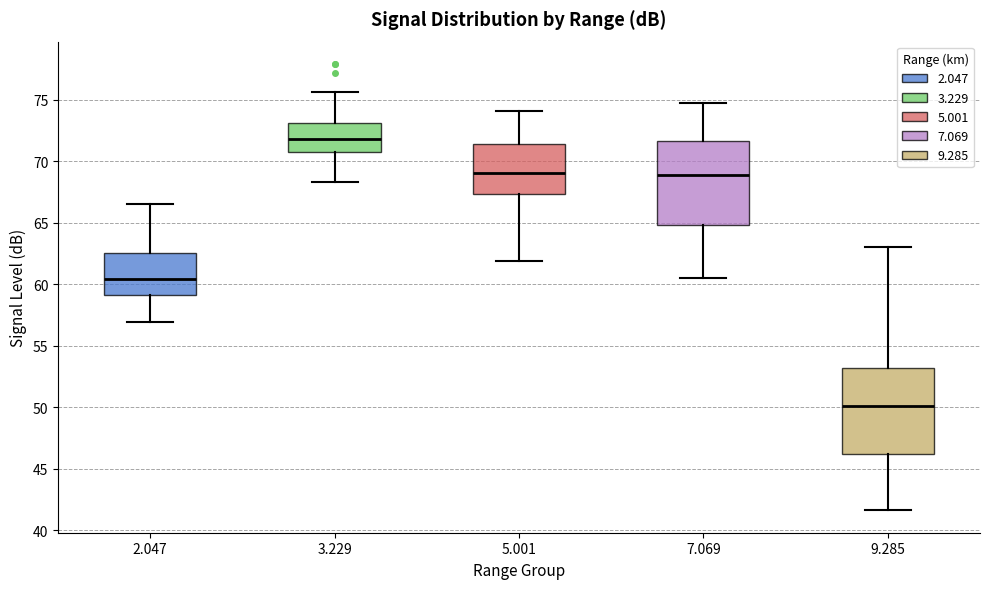

Reading left to right, read every box against the y-axis: the position of its median line, the range the box covers, and the ends of its whiskers. The values are not printed on the chart, so give them approximately, as read against the axis.

2.047: median 60.5, box 59.0 to 62.5, whiskers 57.0 to 66.5
3.229: median 72.0, box 70.5 to 73.0, whiskers 68.5 to 75.5
5.001: median 69.0, box 67.5 to 71.5, whiskers 62.0 to 74.0
7.069: median 69.0, box 65.0 to 71.5, whiskers 60.5 to 74.5
9.285: median 50.0, box 46.0 to 53.0, whiskers 41.5 to 63.0